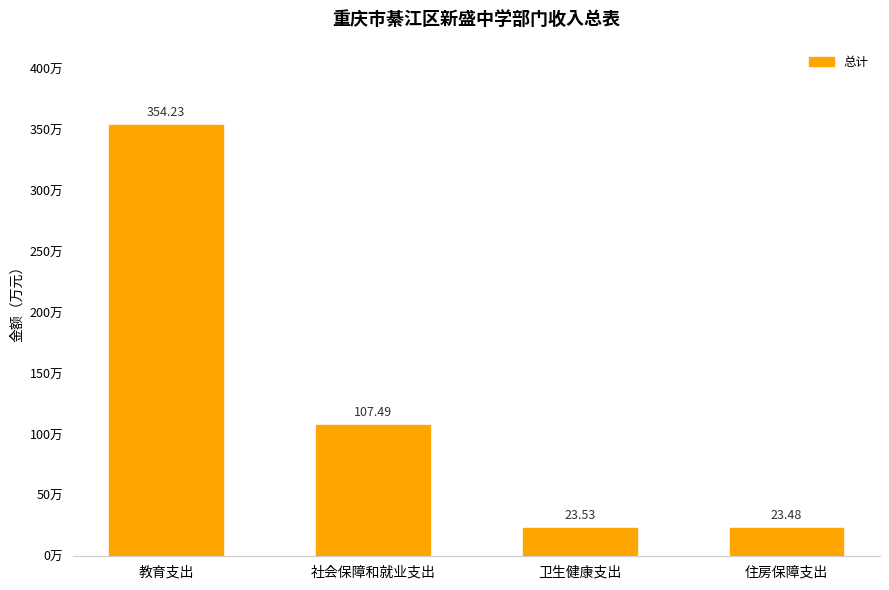

What is the difference between the maximum and second lowest values?

330.7